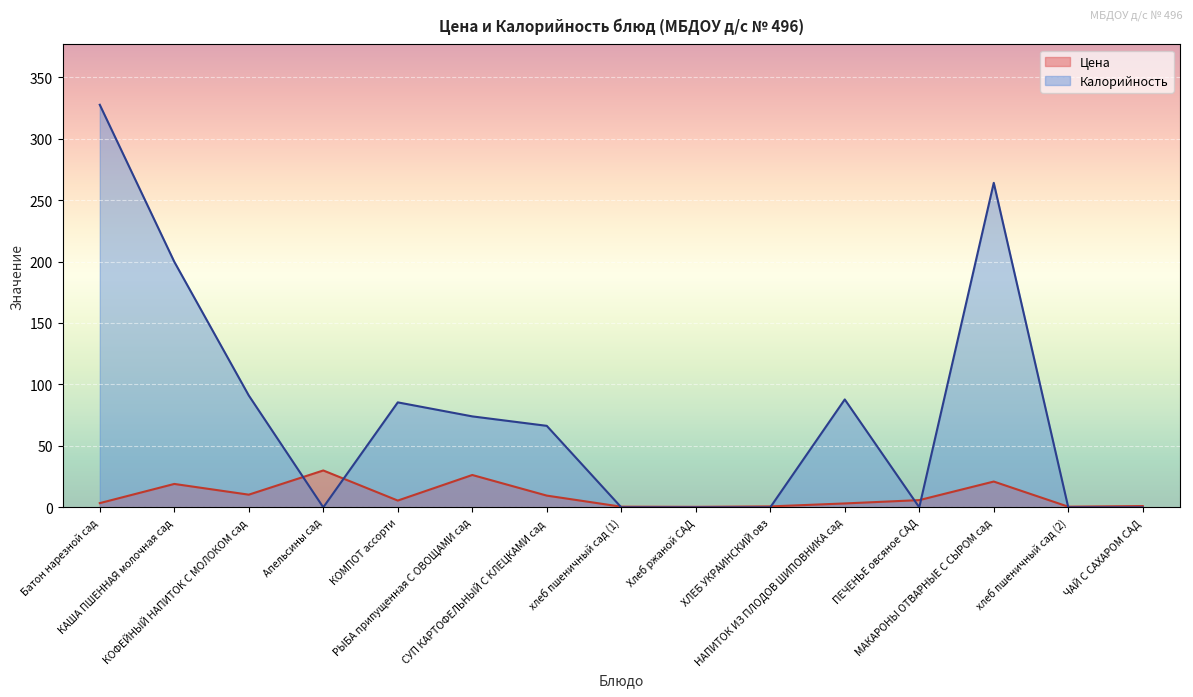

Read the Калорийность value at НАПИТОК ИЗ ПЛОДОВ ШИПОВНИКА сад.

87.8